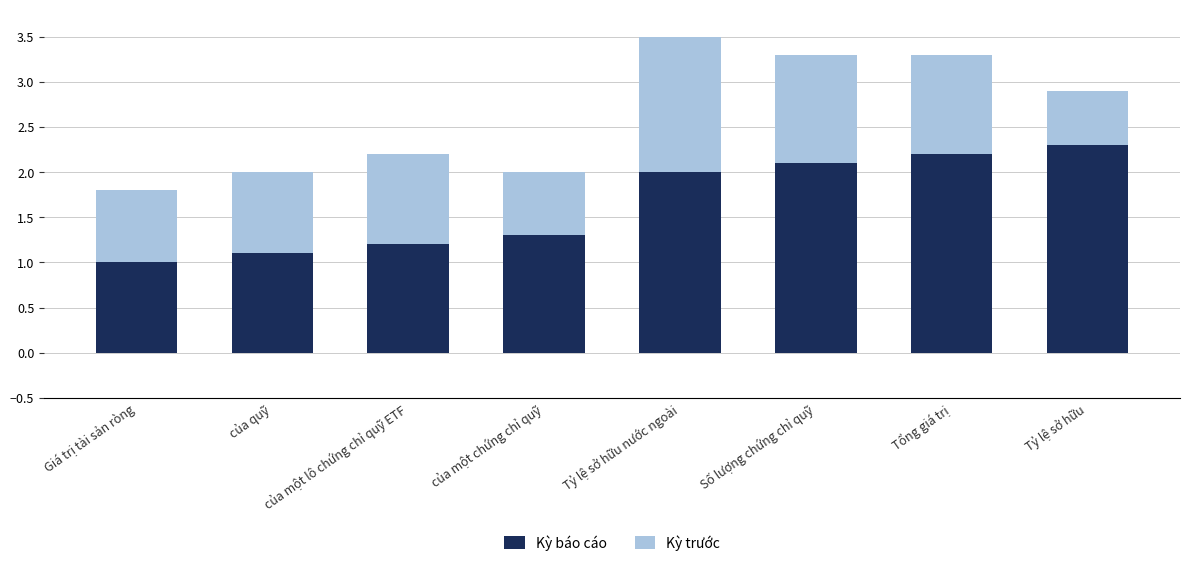

What is the approximate value of Kỳ báo cáo at của một lô chứng chỉ quỹ ETF?

1.2